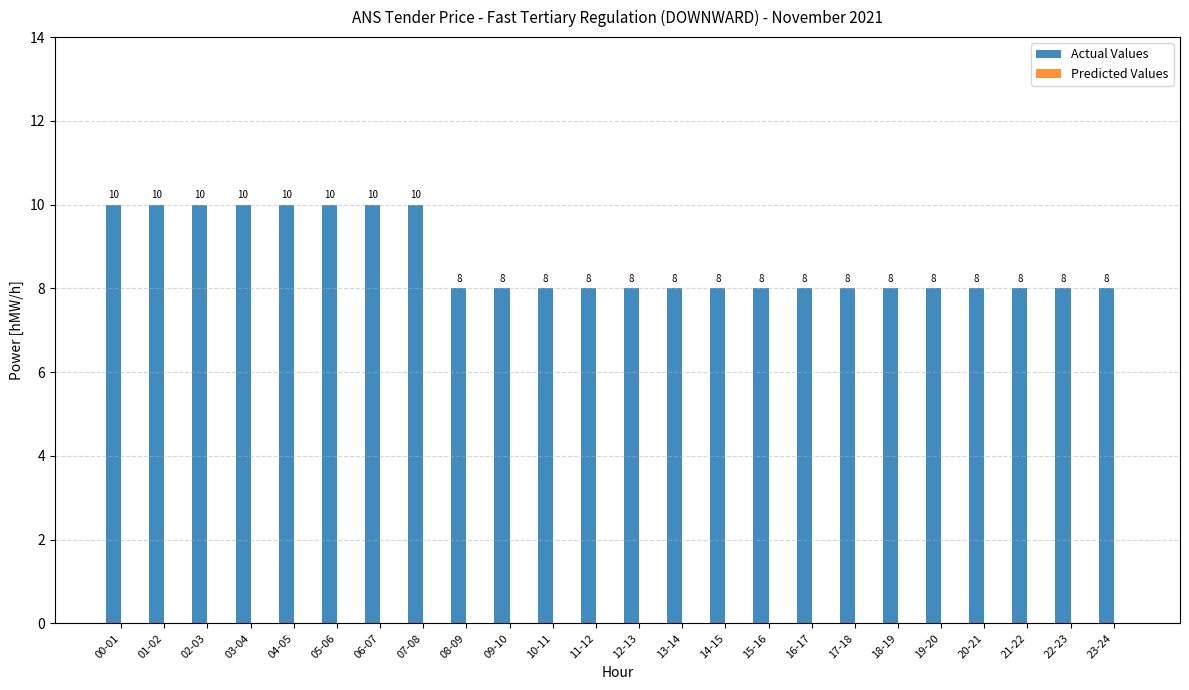

How many series are shown in this chart?

1